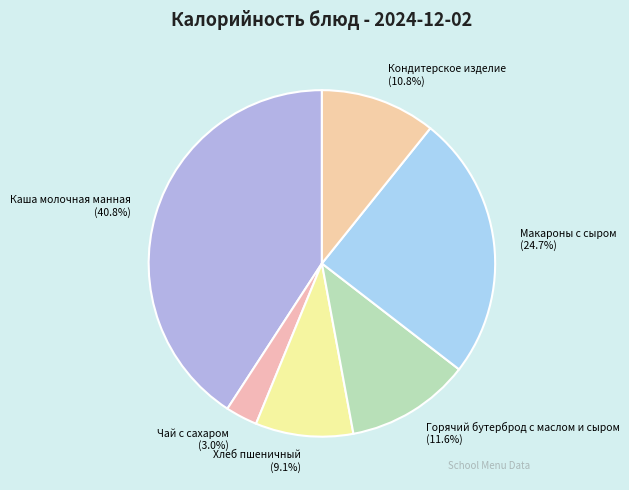

What percentage do Каша молочная манная and Макароны с сыром together represent?

65.5%